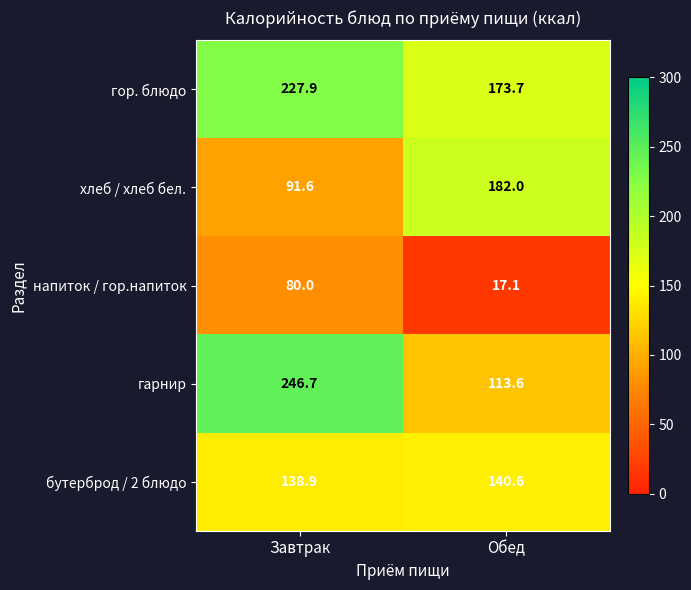

Is the value of бутерброд / 2 блюдо at Завтрак greater than the value of гарнир at Обед?

Yes